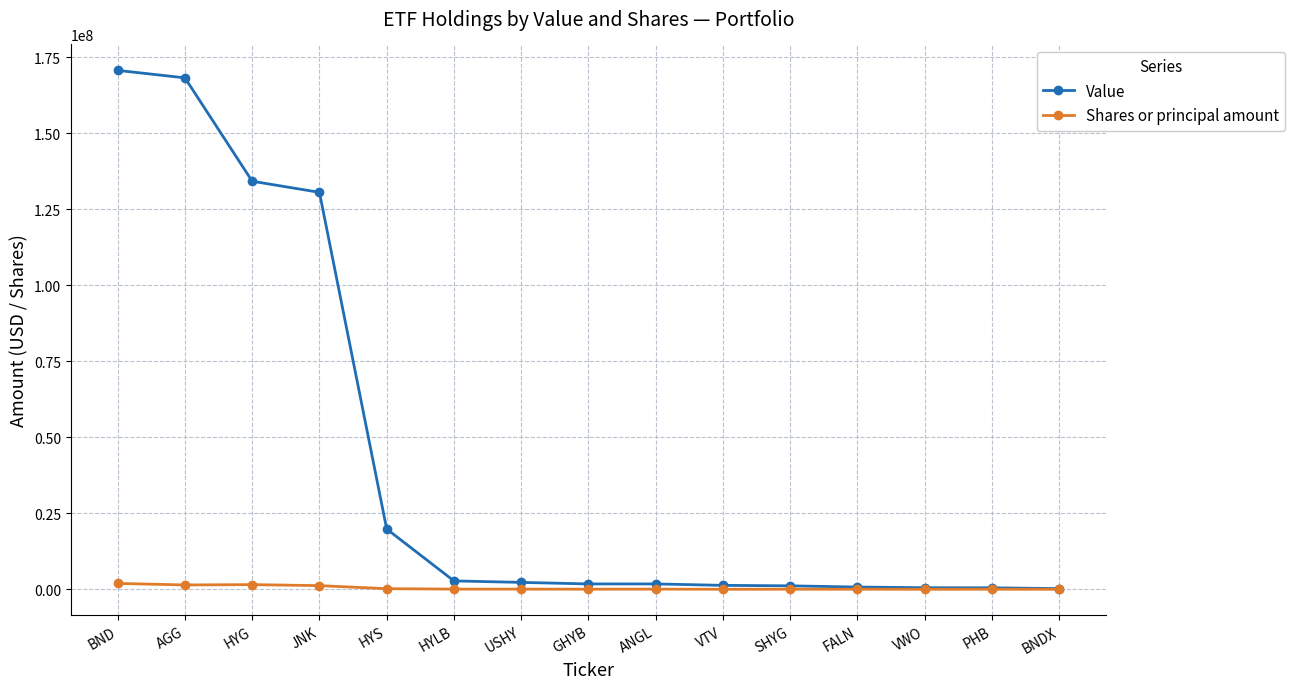

What is the smallest value displayed?

3727